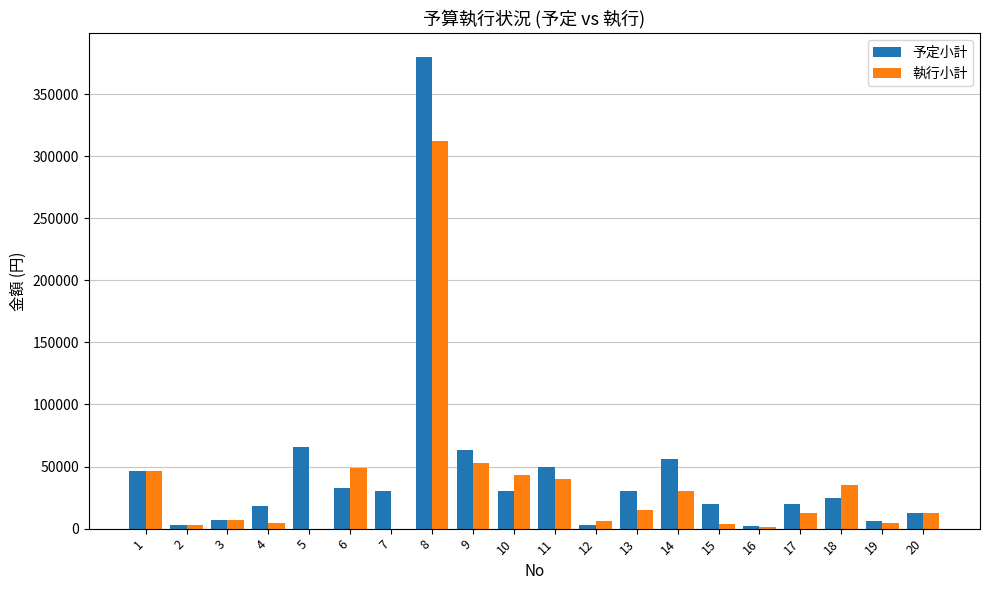

What is the maximum value for 予定小計?

379944